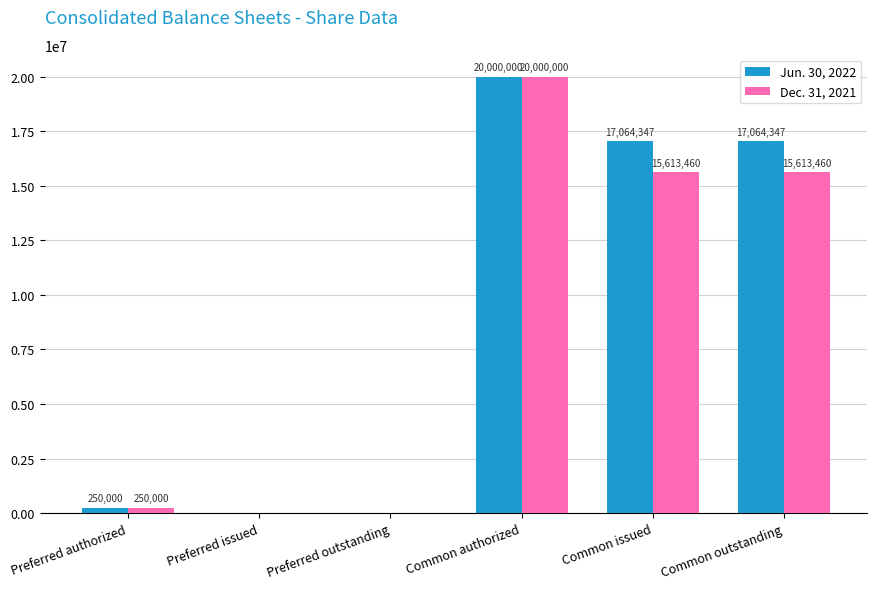

What is the total value across all series at Common authorized?

40000000